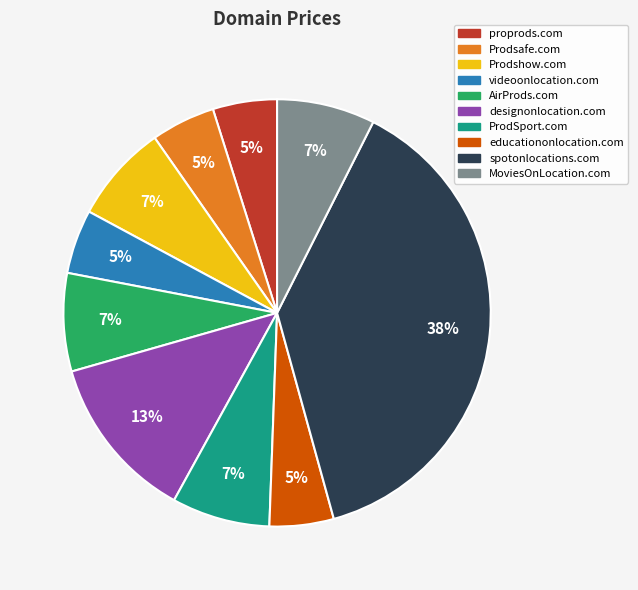

Do designonlocation.com and MoviesOnLocation.com together represent more than half of the pie?

No